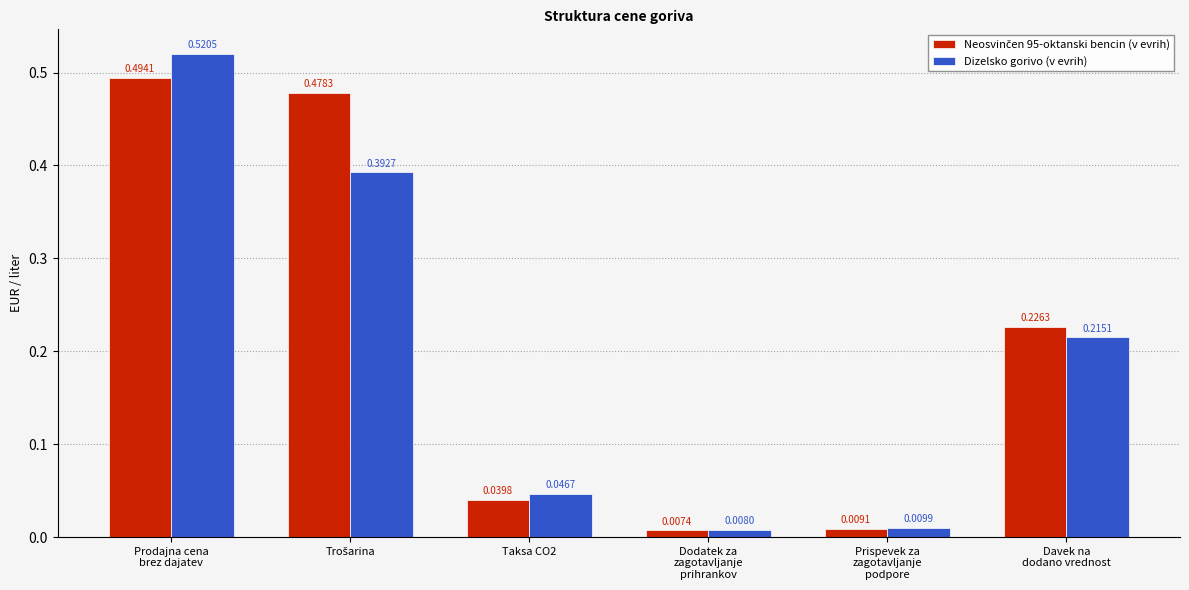

Which series has the widest spread of values?

Dizelsko gorivo (v evrih)